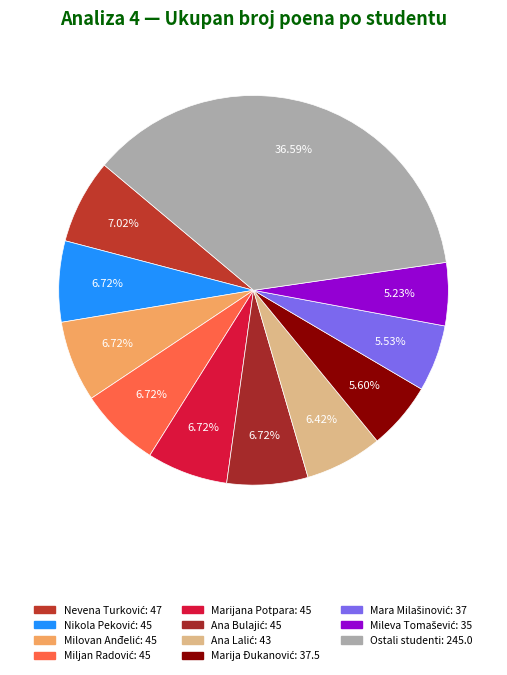

Is there a majority slice in this chart?

No